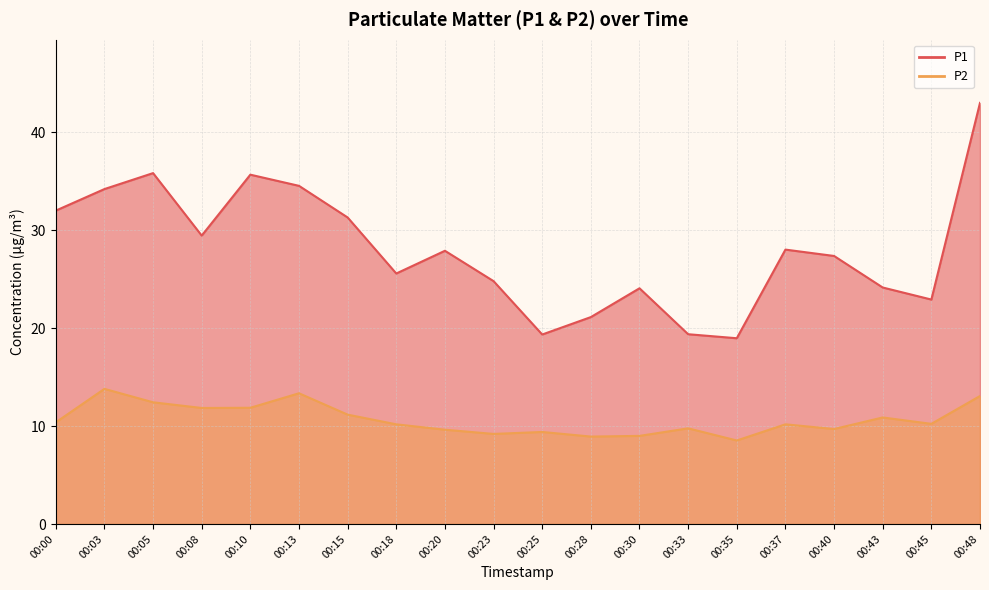

Is the value of P2 at 00:40 greater than the value of P1 at 00:33?

No